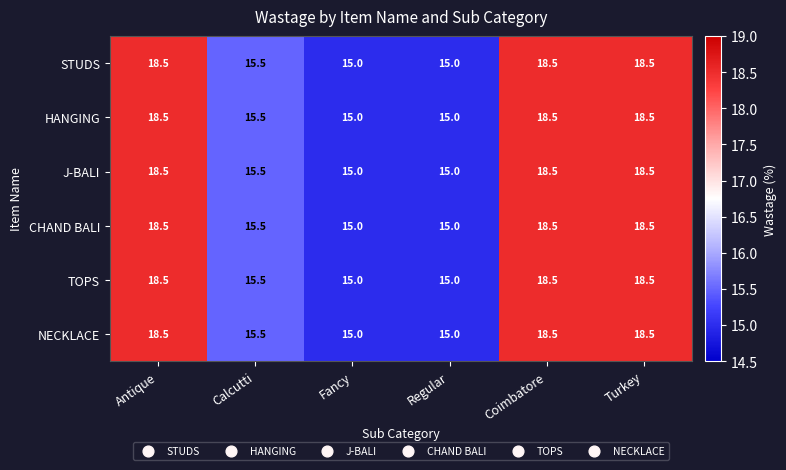

At how many categories does at least one series exceed 16?

3